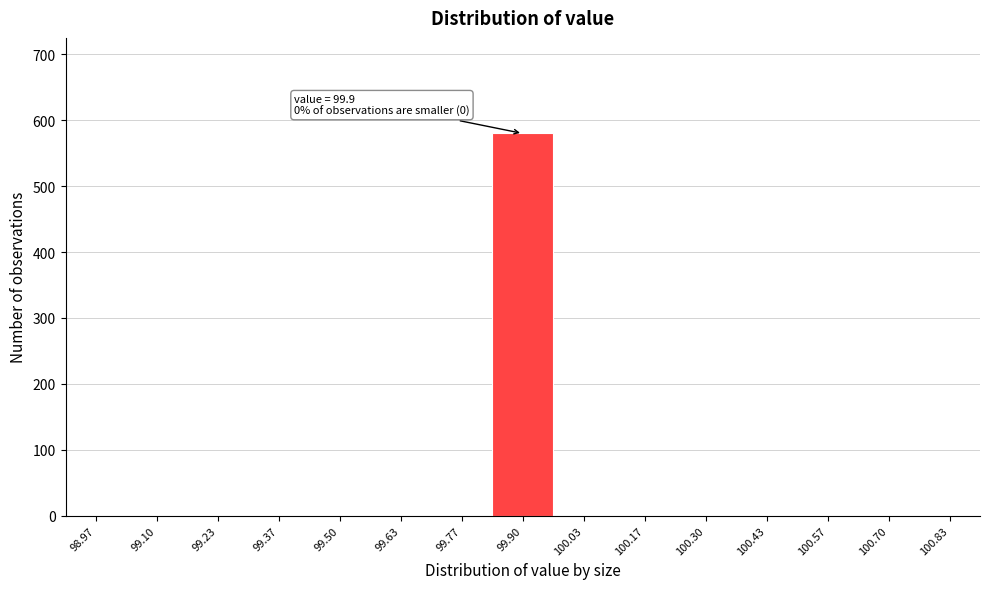

Which range on the x-axis has the tallest bar?

99.84 to 99.96